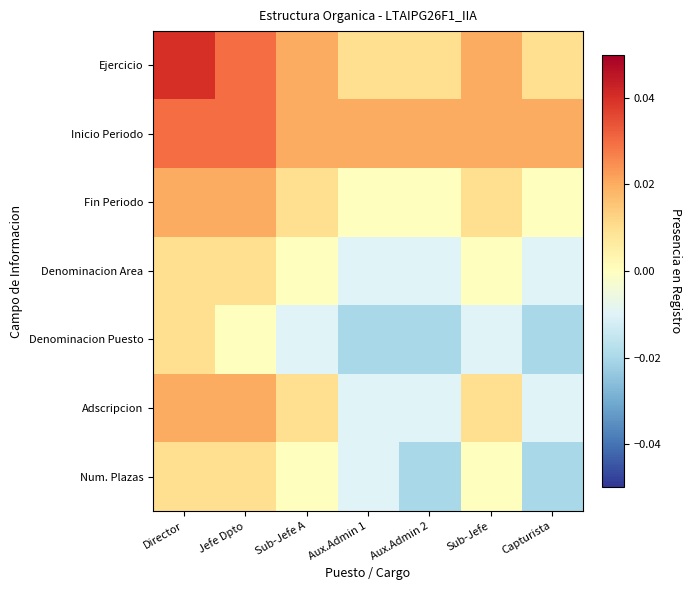

Which series has the largest range (max minus min)?

Ejercicio